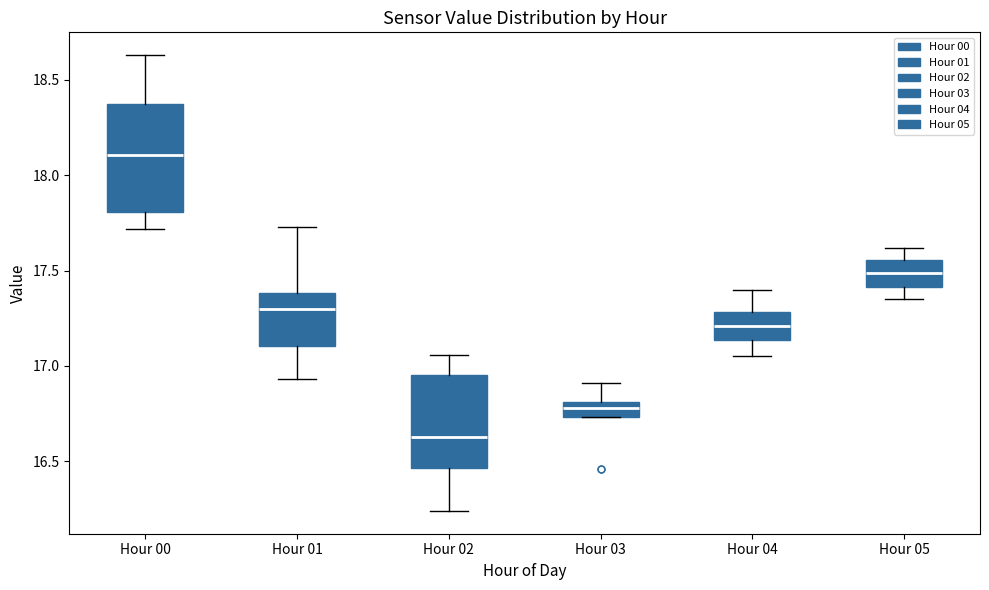

Where is the lower edge of the box for Hour 03 on the y-axis? The values are not printed on the chart, so give them approximately, as read against the axis.

16.75